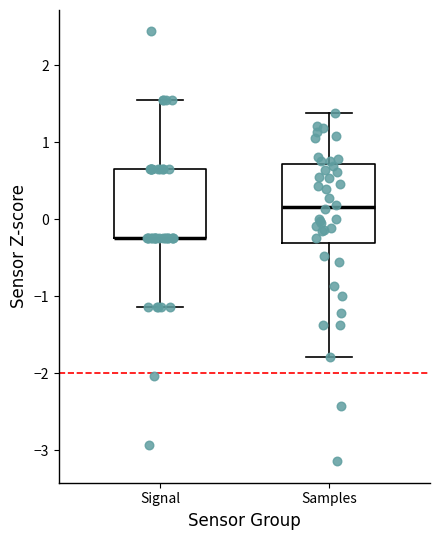

Reading left to right, transcribe this box plot: for each box, give where its median line is, the range the box spans, and where its two whiskers end, as read against the y-axis. The values are not printed on the chart, so give them approximately, as read against the axis.

Signal: median -0.2 (drawn on the box's lower edge), box -0.2 to 0.6, whiskers -1.1 to 1.5
Samples: median 0.2, box -0.3 to 0.7, whiskers -1.8 to 1.4